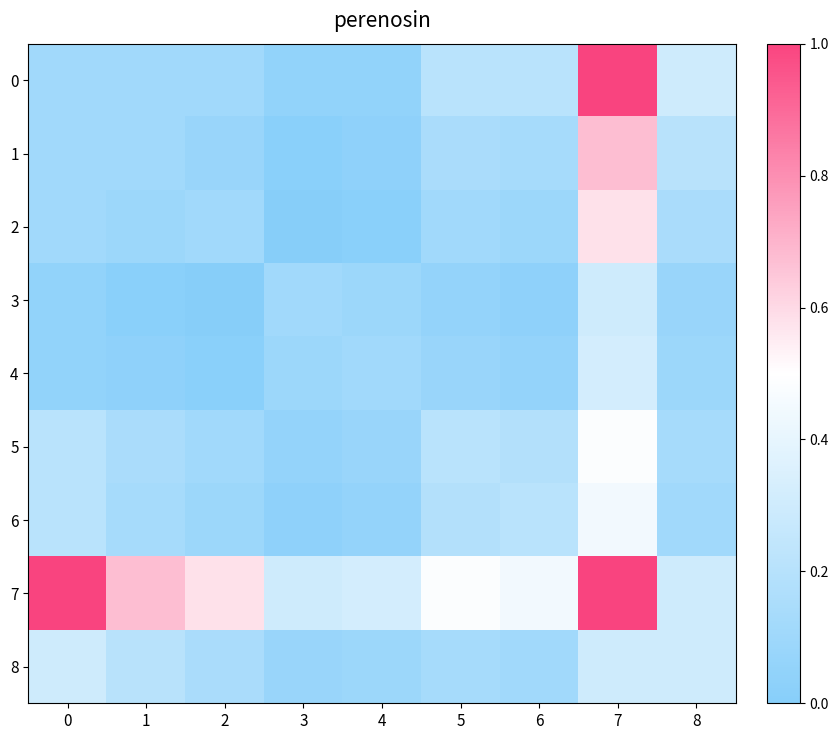

Reading left to right, what are all the values shown in this chart?

0: 0=0.1	1=0.1	2=0.1	3=0.0	4=0.0	5=0.2	6=0.2	7=1.0	8=0.3
1: 0=0.1	1=0.1	2=0.1	3=0.0	4=0.0	5=0.1	6=0.1	7=0.7	8=0.2
2: 0=0.1	1=0.1	2=0.1	3=0.0	4=0.0	5=0.1	6=0.1	7=0.6	8=0.1
3: 0=0.0	1=0.0	2=0.0	3=0.1	4=0.1	5=0.1	6=0.0	7=0.3	8=0.1
4: 0=0.0	1=0.0	2=0.0	3=0.1	4=0.1	5=0.1	6=0.1	7=0.3	8=0.1
5: 0=0.2	1=0.1	2=0.1	3=0.1	4=0.1	5=0.2	6=0.2	7=0.5	8=0.1
6: 0=0.2	1=0.1	2=0.1	3=0.0	4=0.1	5=0.2	6=0.2	7=0.4	8=0.1
7: 0=1.0	1=0.7	2=0.6	3=0.3	4=0.3	5=0.5	6=0.4	7=1.0	8=0.3
8: 0=0.3	1=0.2	2=0.1	3=0.1	4=0.1	5=0.1	6=0.1	7=0.3	8=0.3